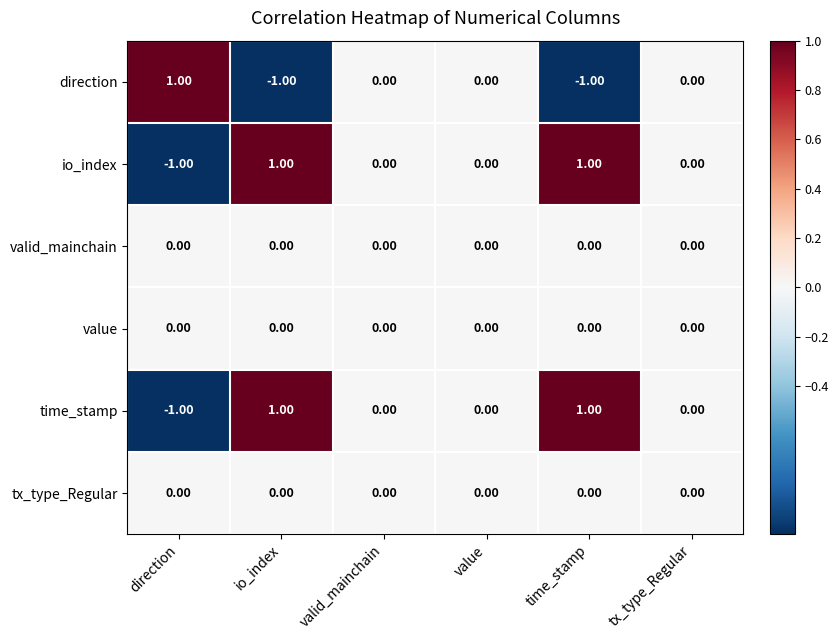

Is the value of tx_type_Regular at tx_type_Regular greater than the value of io_index at time_stamp?

No